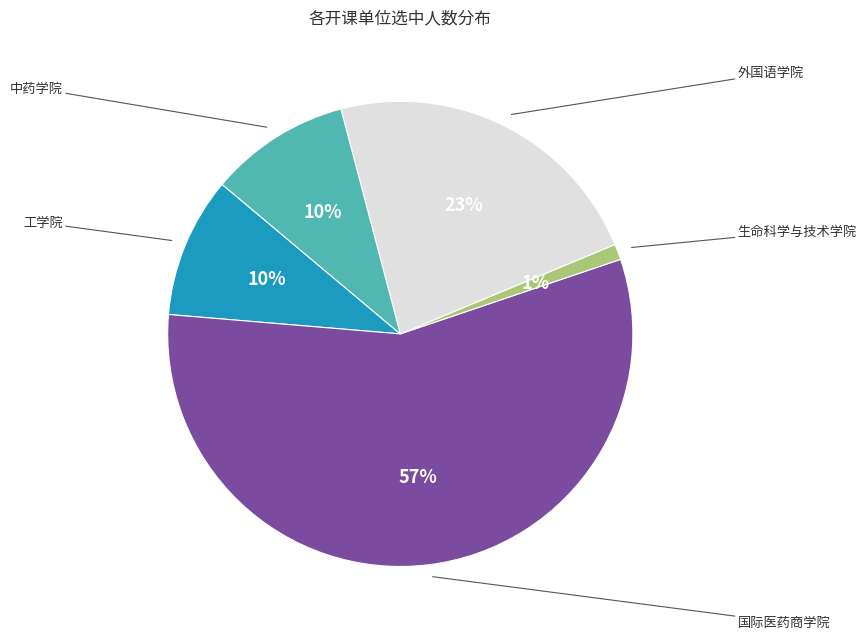

To the nearest percent, what is the difference between the largest and smallest slice percentages?

55%